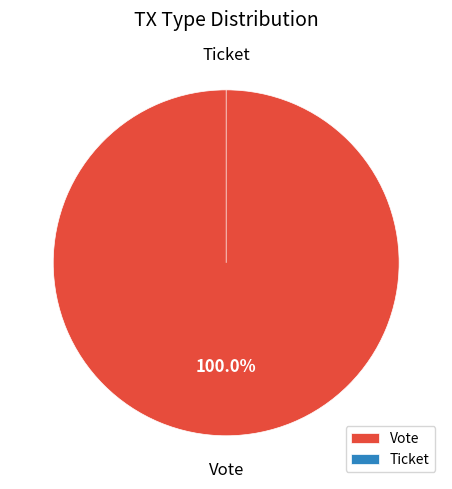

What percentage is the Vote slice, to the nearest percent?

100%